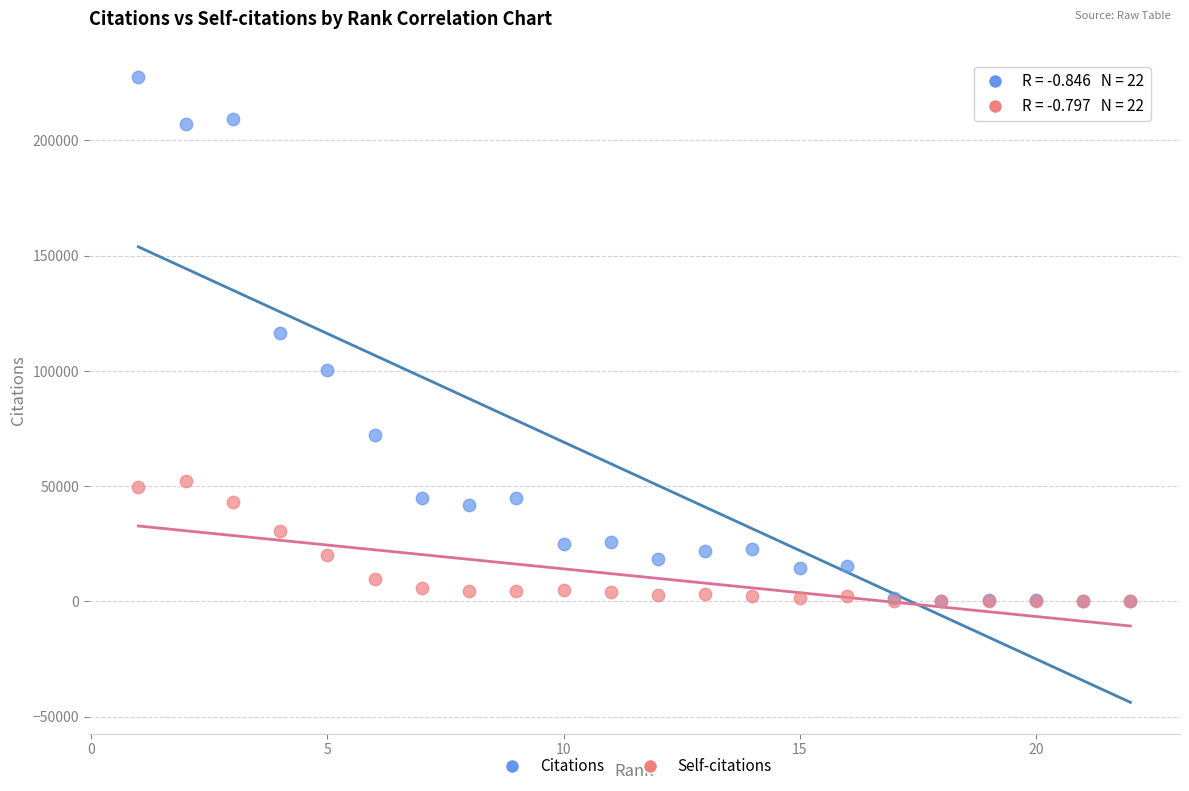

Which series has the widest spread of Y values?

Citations